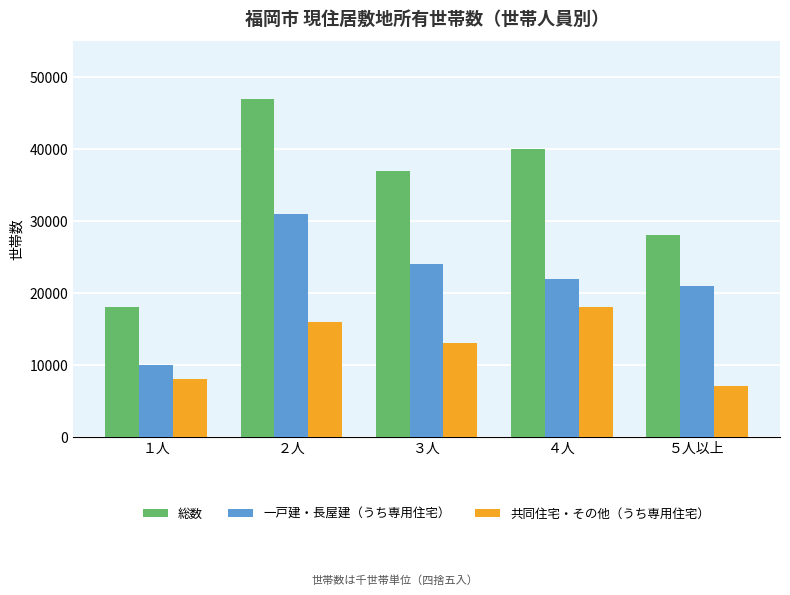

Are the bars horizontal?

No